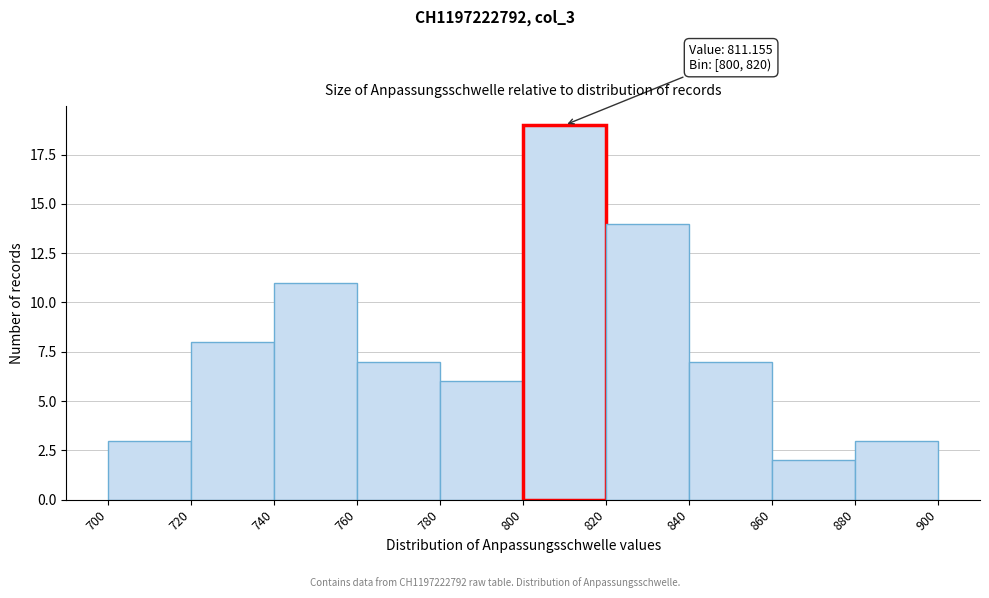

Which range on the x-axis has the tallest bar?

800 to 820